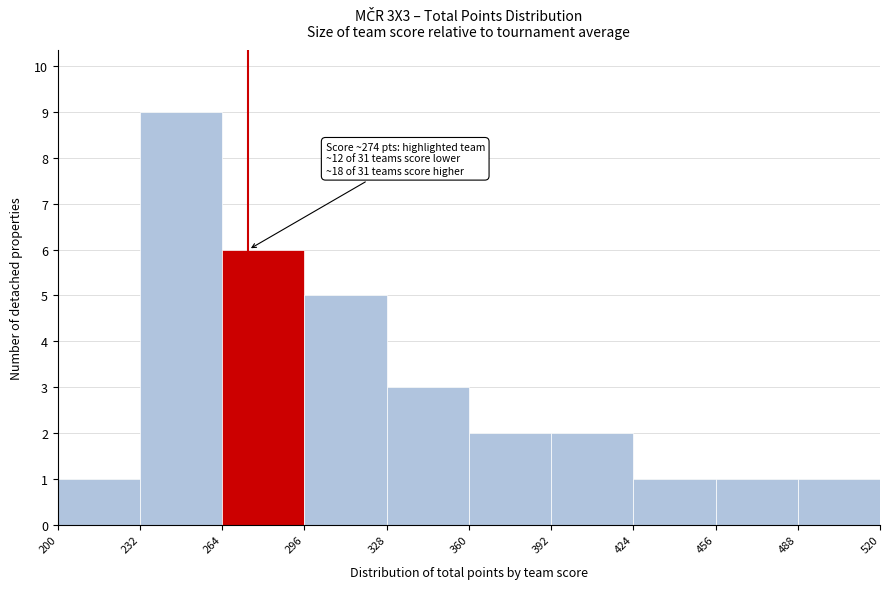

Over which range of the x-axis is the bar tallest?

232 to 264